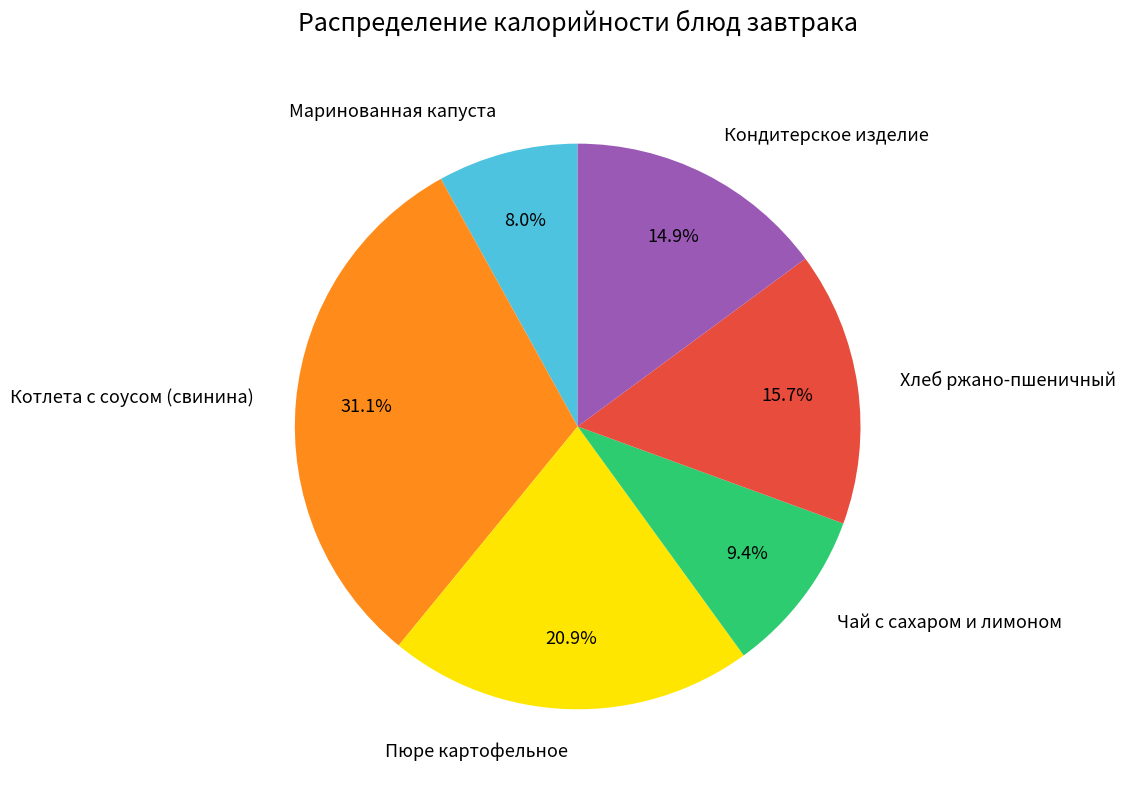

Do Кондитерское изделие and Маринованная капуста together represent more than half of the pie?

No